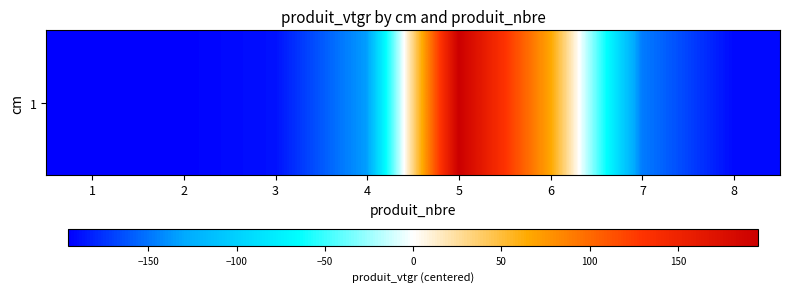

Is it true that the value at 1 is -49.1?

False